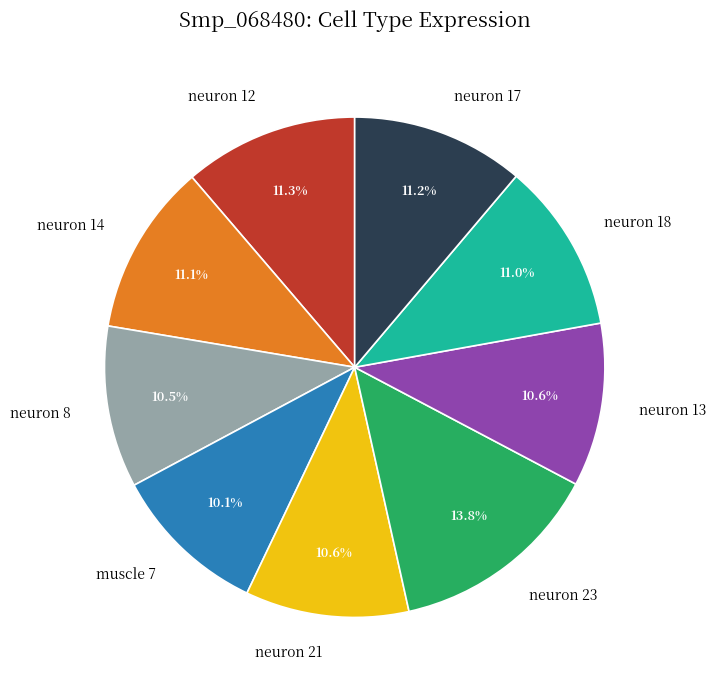

To the nearest percent, what is the difference between the largest and smallest slice percentages?

4%